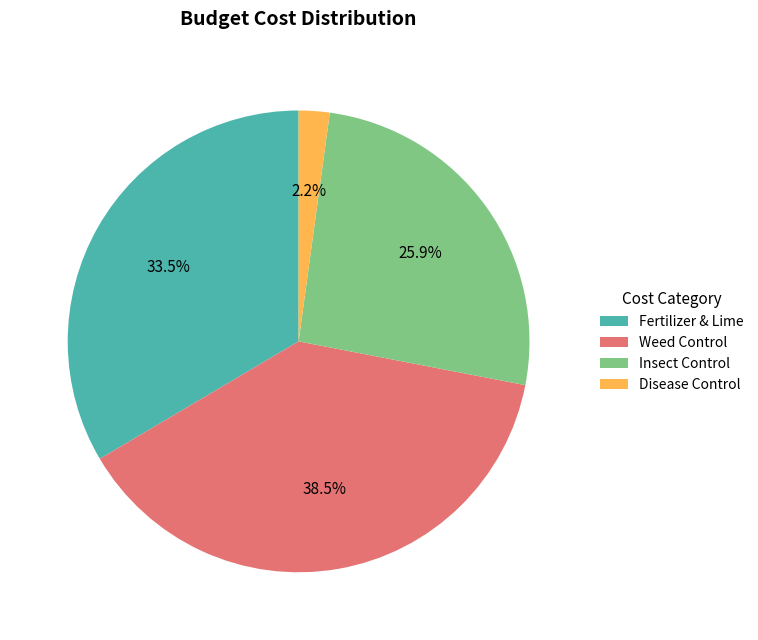

What portion of the pie excludes Weed Control?

61.5%